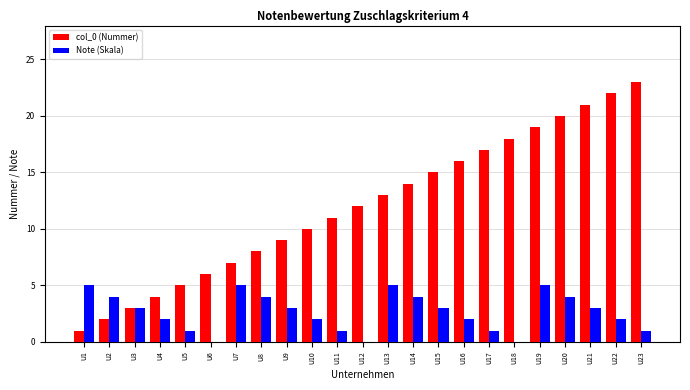

True or false: Note (Skala) has a value of 1 at U15.

False